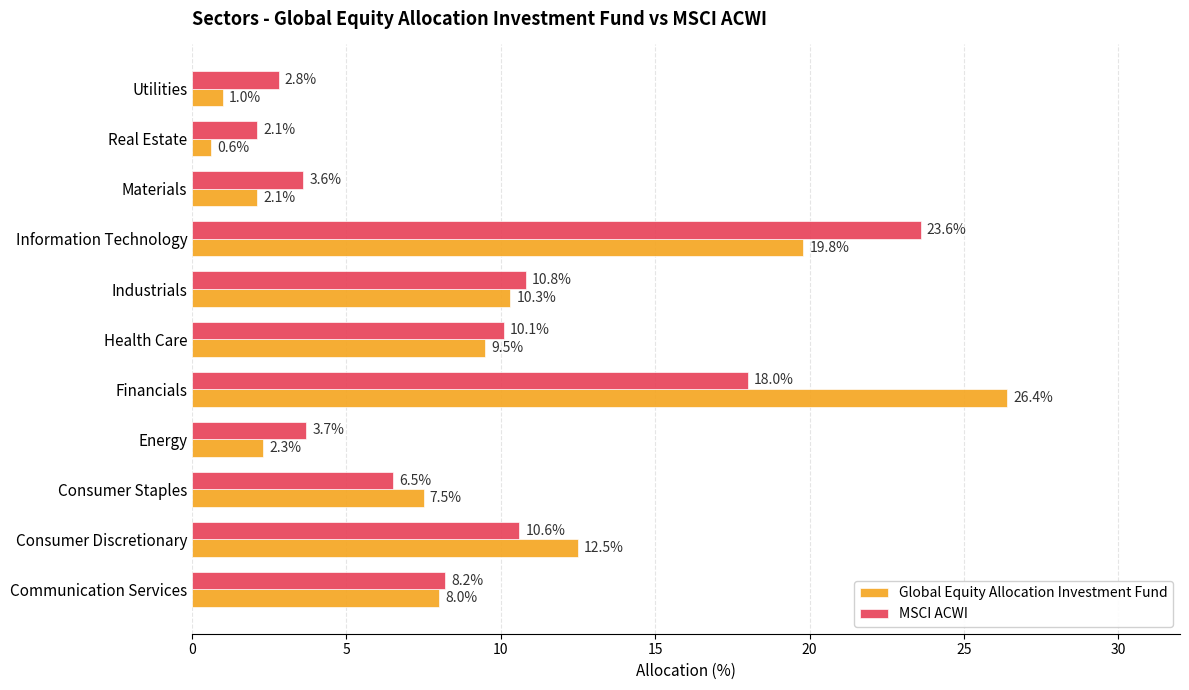

Read the Global Equity Allocation Investment Fund value at Energy.

2.3